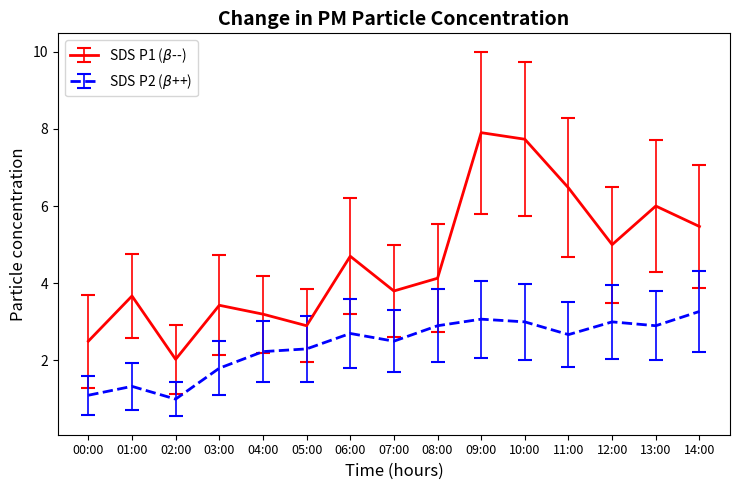

Rank the series by their maximum value, from highest to lowest.

SDS P1 ($\beta$--), SDS P2 ($\beta$++)